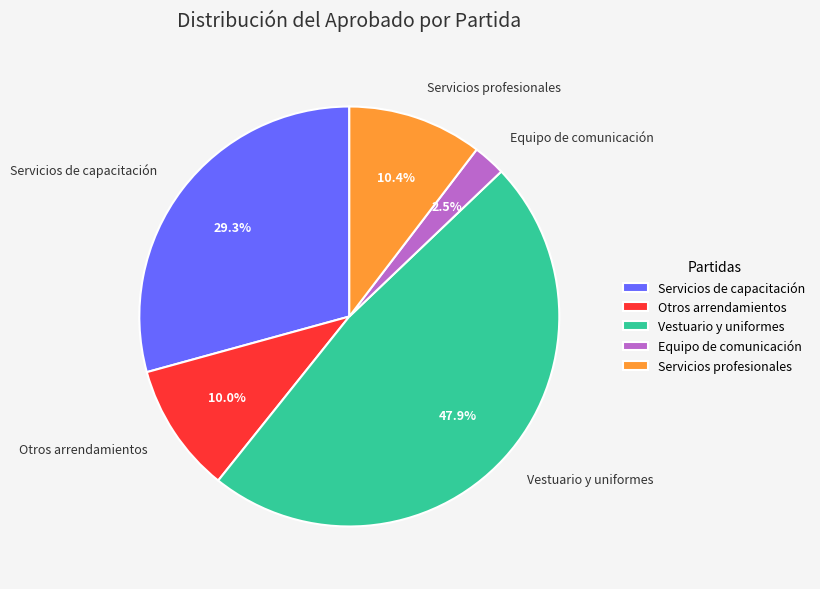

Which slice is the smallest?

Equipo de comunicación